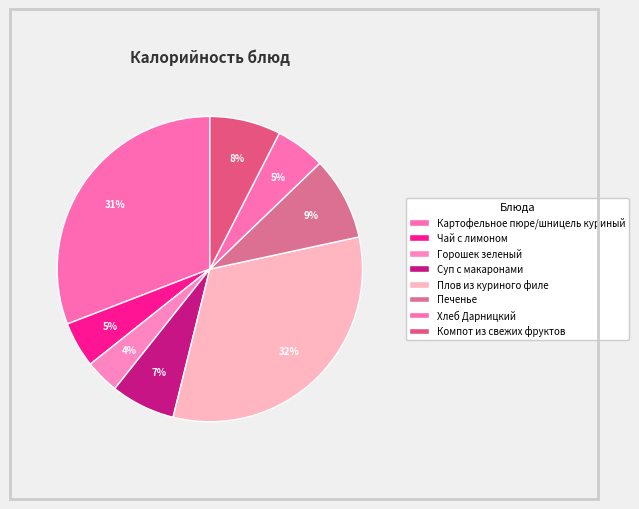

To the nearest percent, what percentage of the pie is Плов из куриного филе?

32%